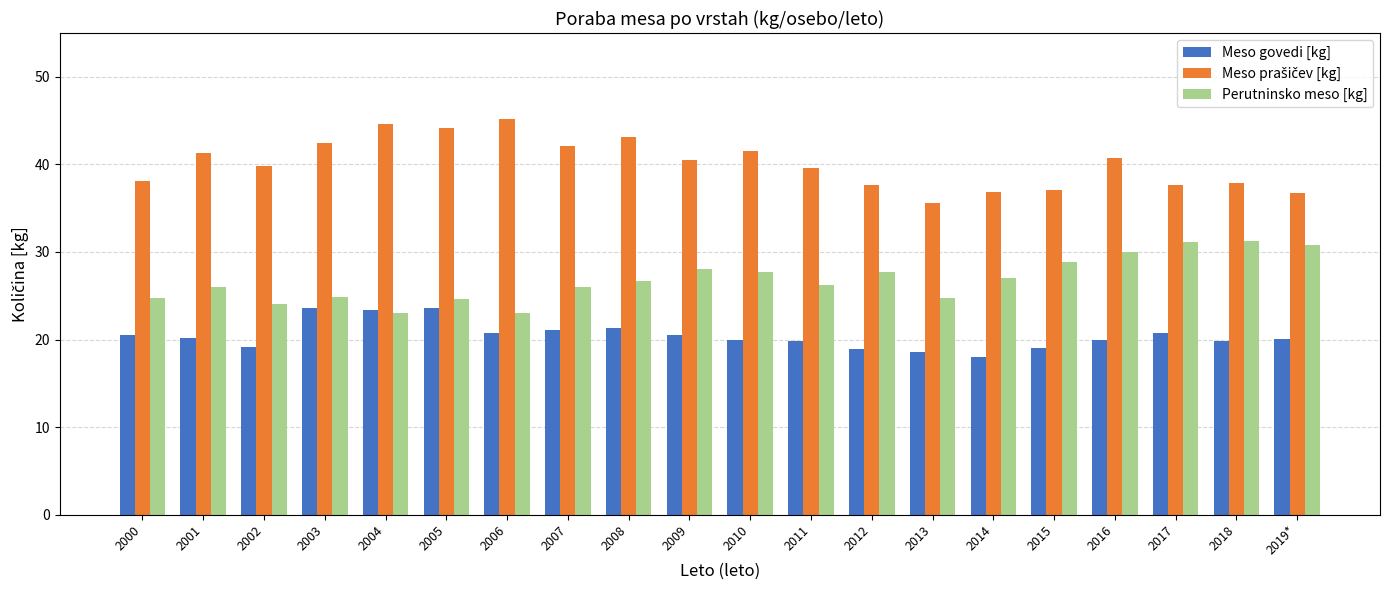

At which category does the chart reach its peak across all series?

2006